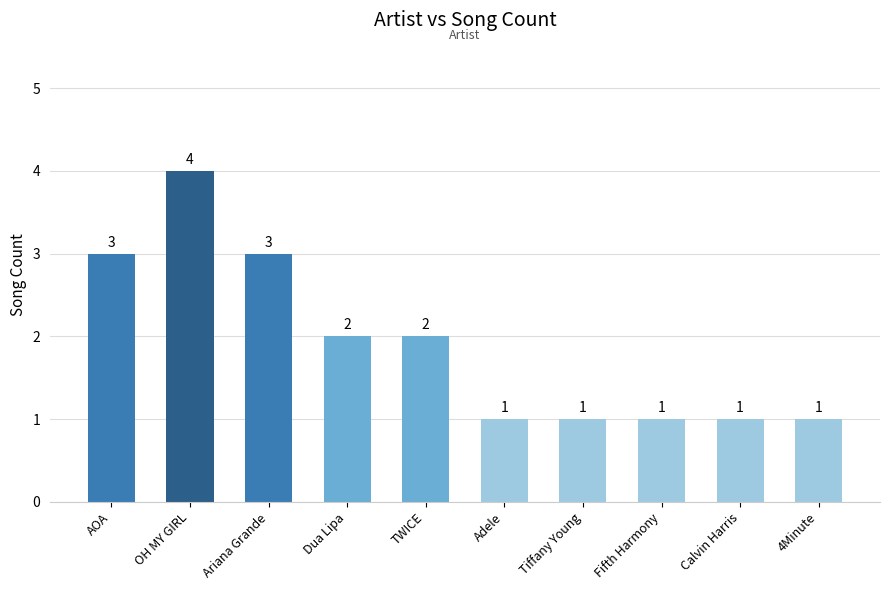

What is the sum of the values at TWICE and Dua Lipa?

4